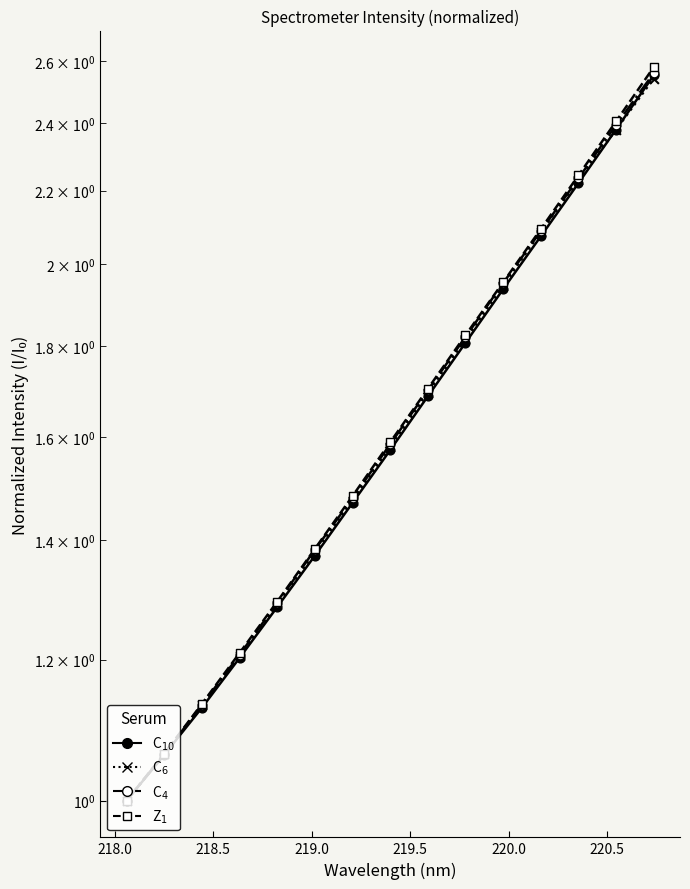

Which series reaches the minimum Y coordinate?

C10